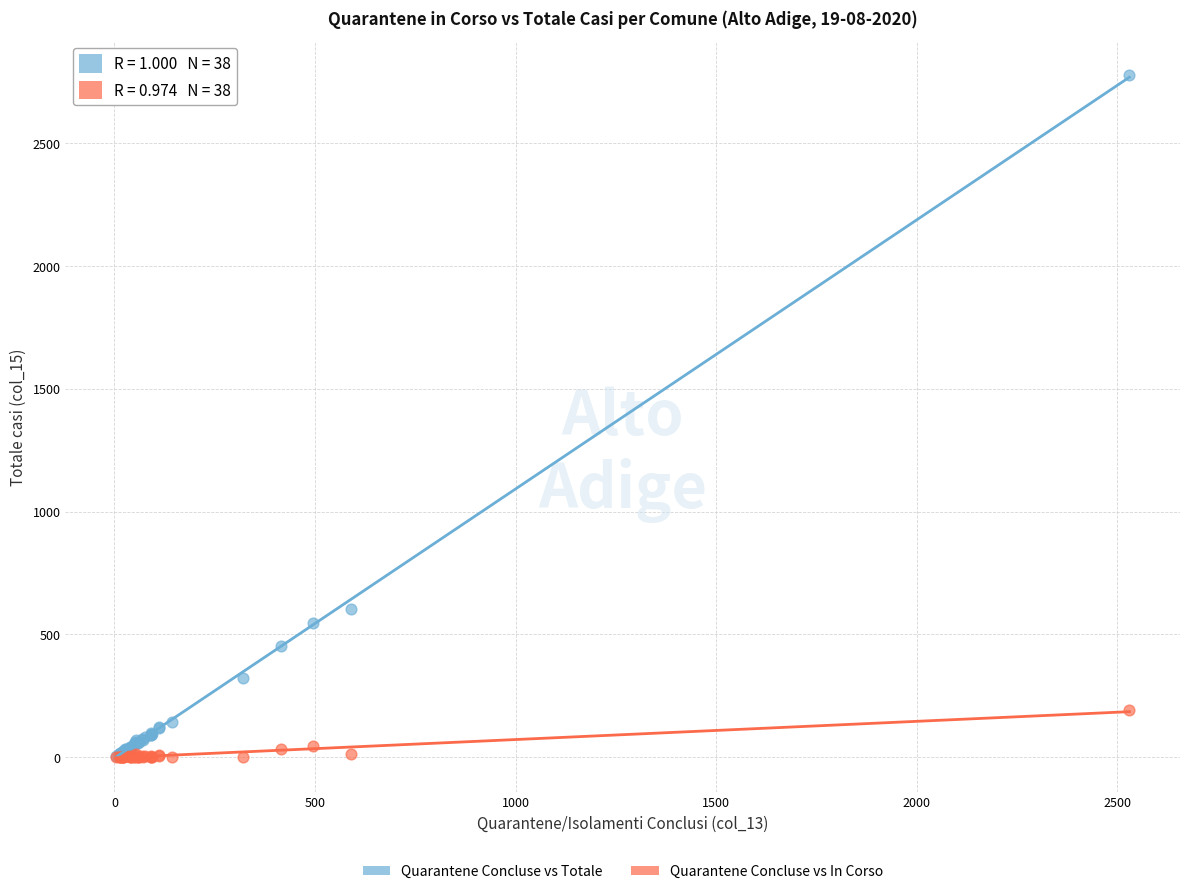

What are all the series names shown in the legend?

Quarantene Concluse vs Totale, Quarantene Concluse vs In Corso